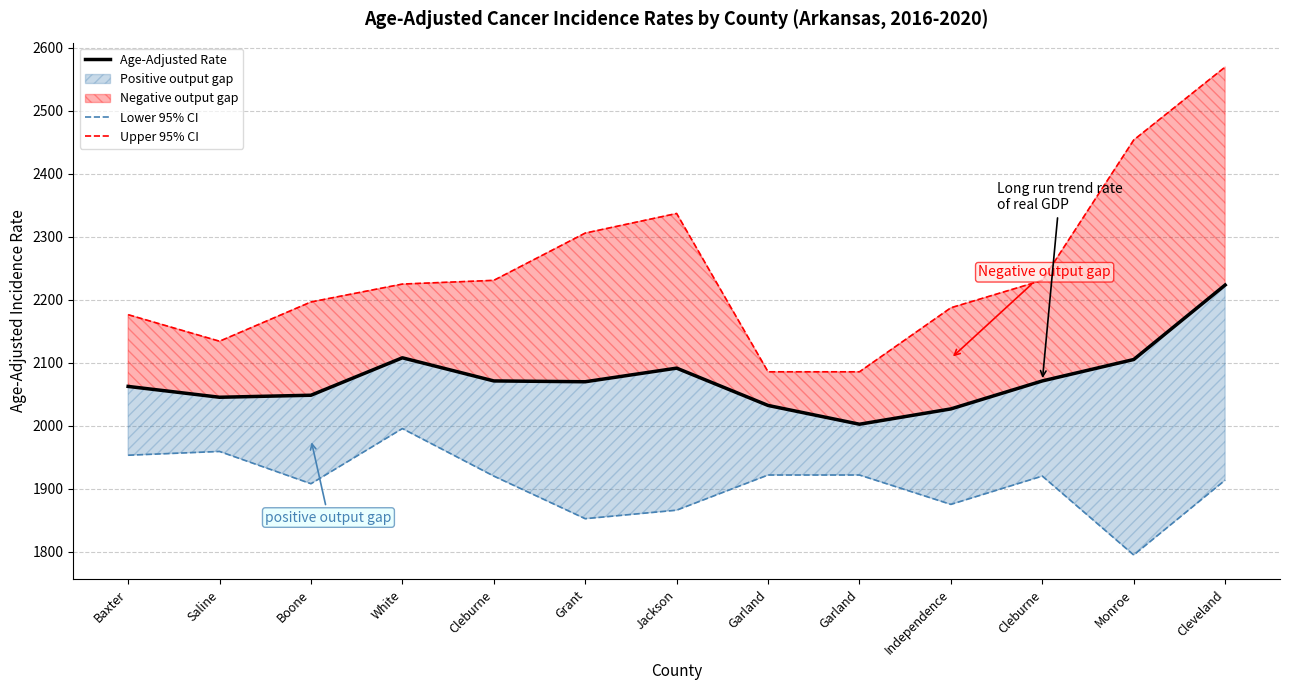

Read the Upper 95% CI value at Monroe.

2453.3